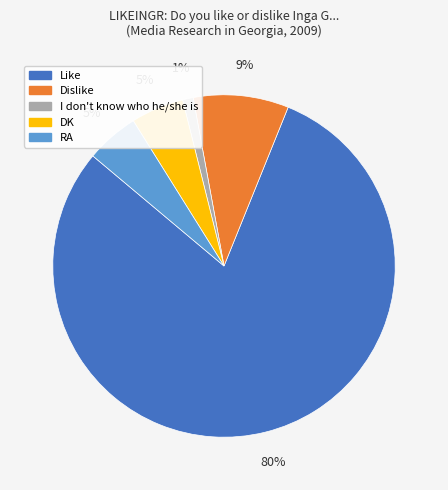

What is the ratio of the value at Dislike to the value at Like?

0.1